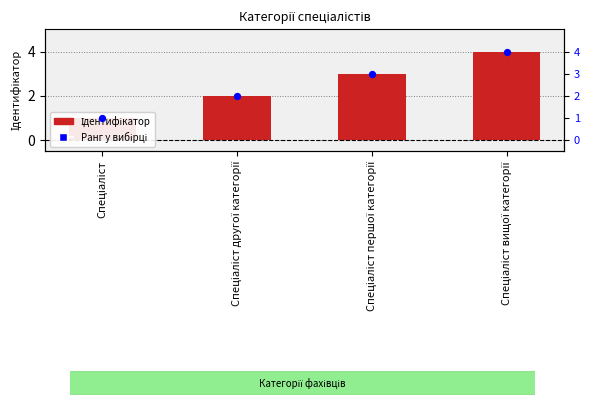

At which category is the sum across all series the highest?

Спеціаліст вищої категорії